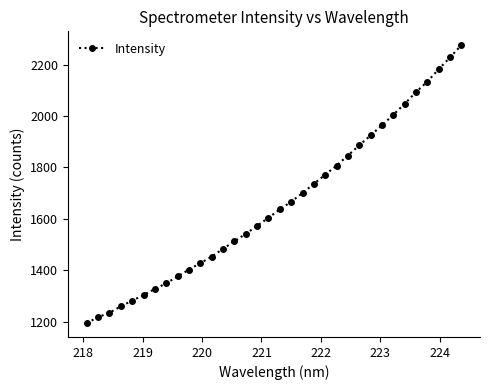

What is the minimum value shown in the chart?

1195.5